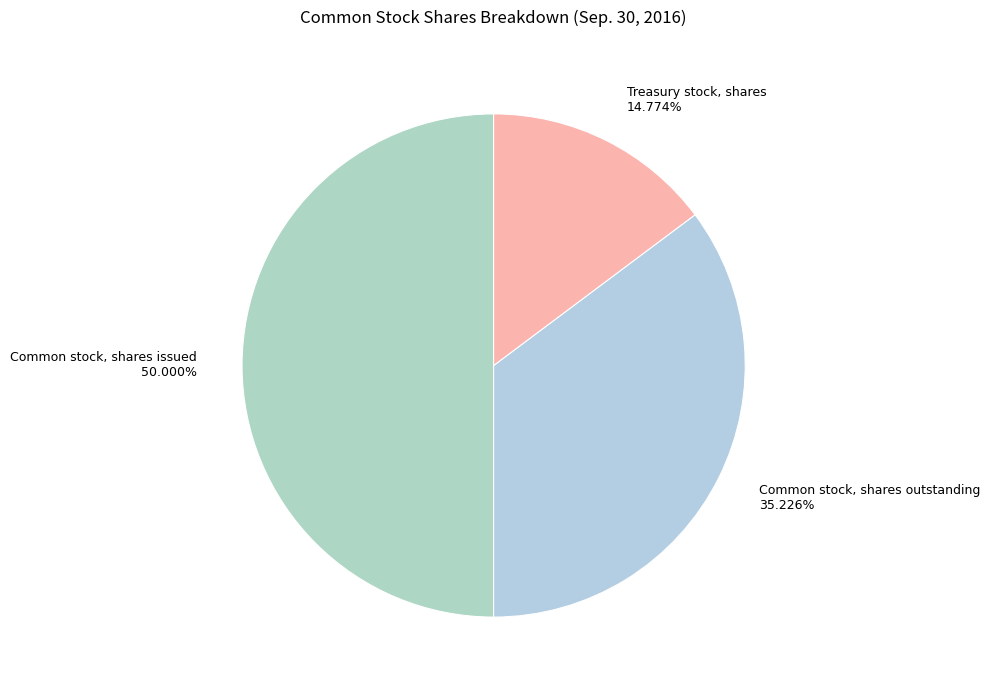

Which slice is the largest?

Common stock, shares issued